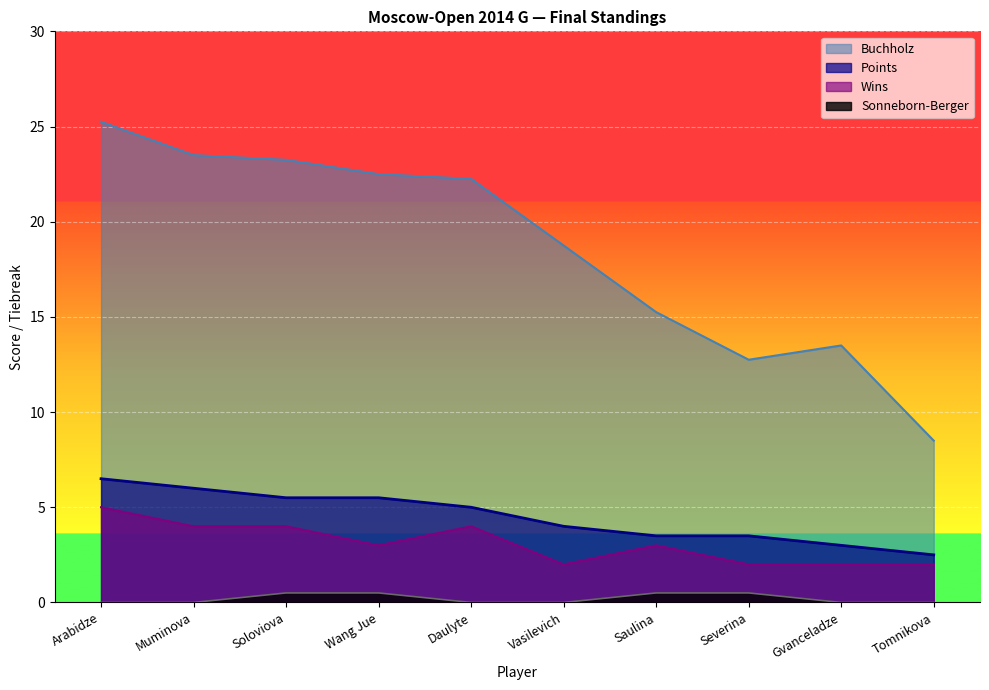

True or false: Buchholz and Wins intersect in this chart.

False